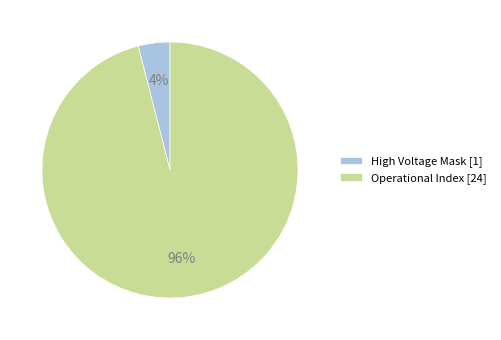

Which category accounts for the majority?

Operational Index [24]